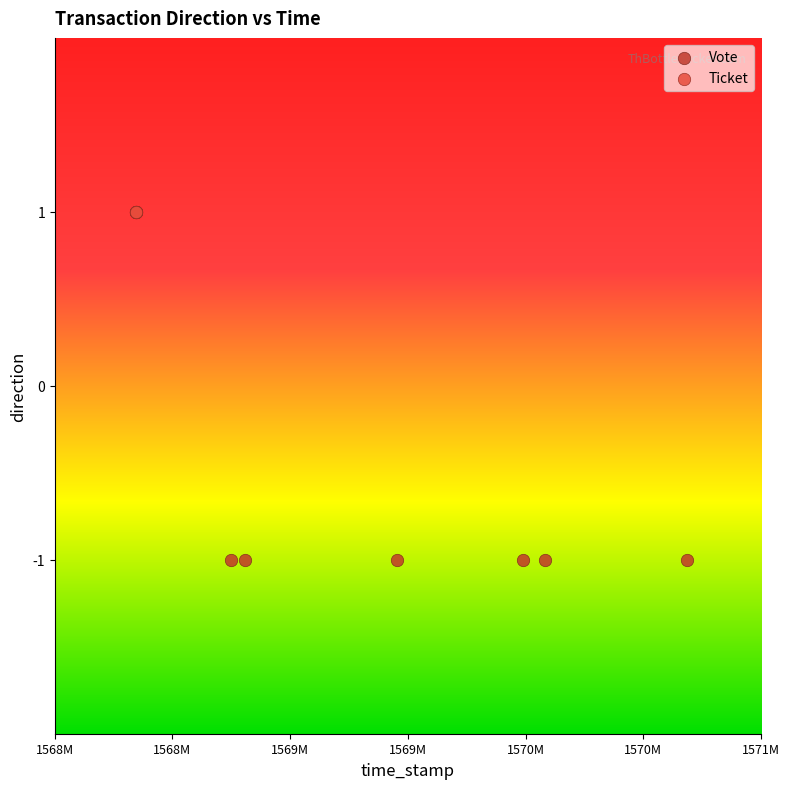

What are all the series names shown in the legend?

Vote, Ticket